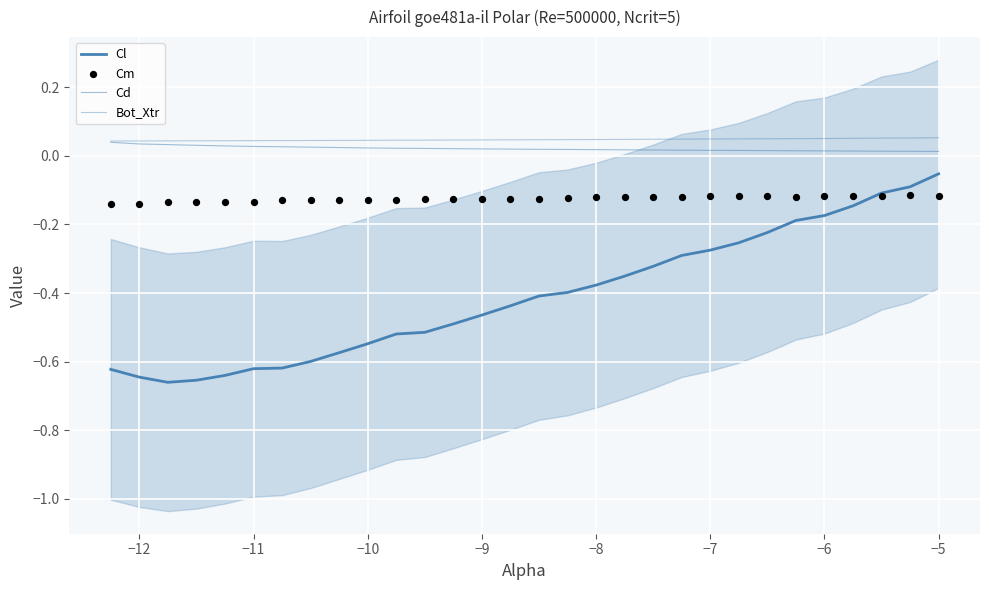

Which series reaches the maximum Y coordinate?

Bot_Xtr